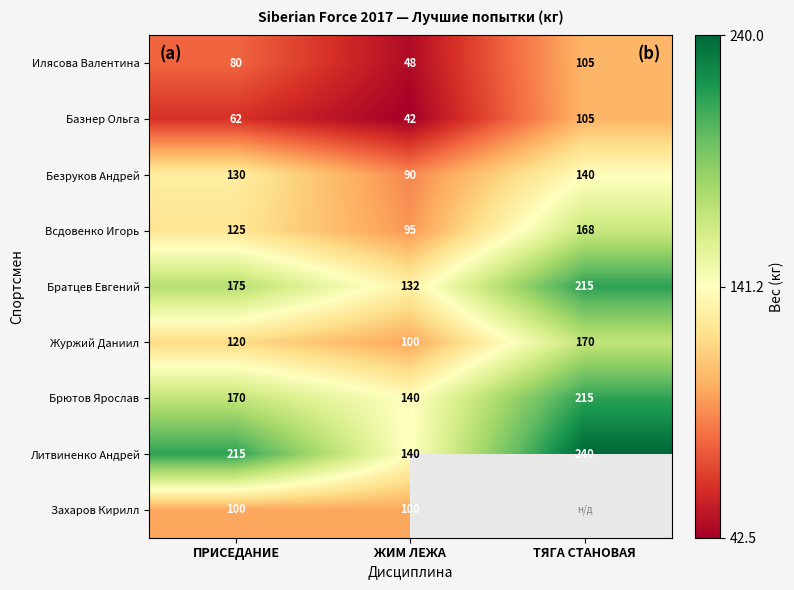

Is it true that Братцев Евгений equals 215 at ТЯГА СТАНОВАЯ?

True